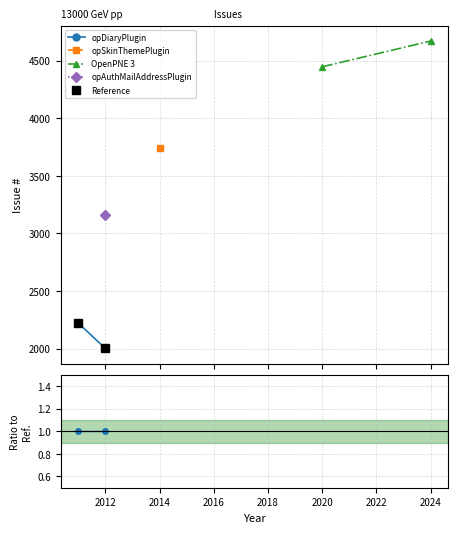

Is this an area chart (filled region under the line)?

No